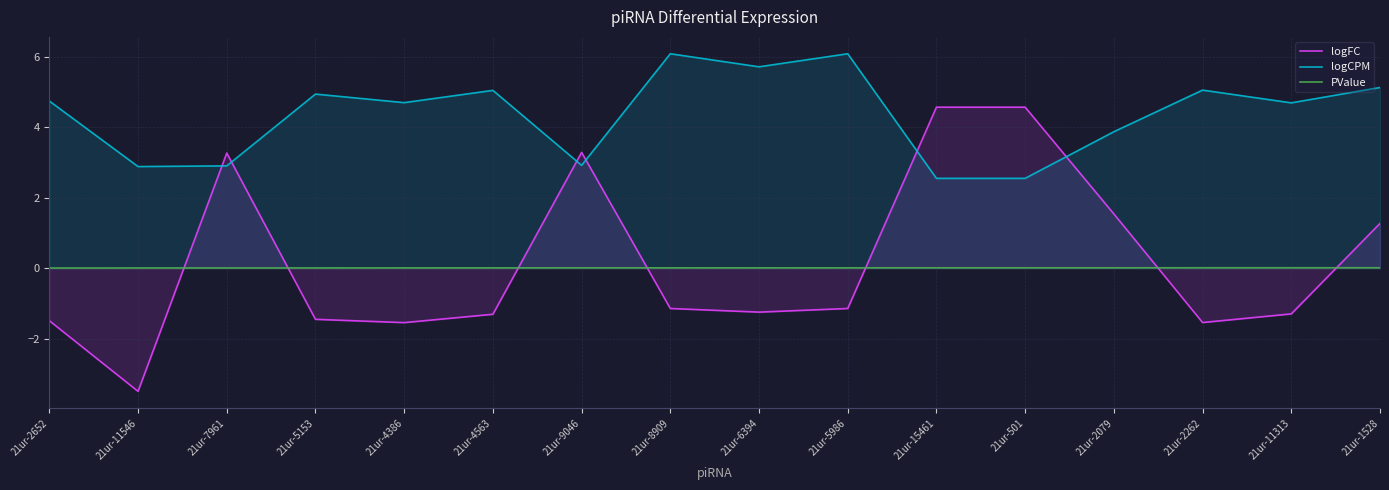

How many intersections are there between logCPM and logFC?

6